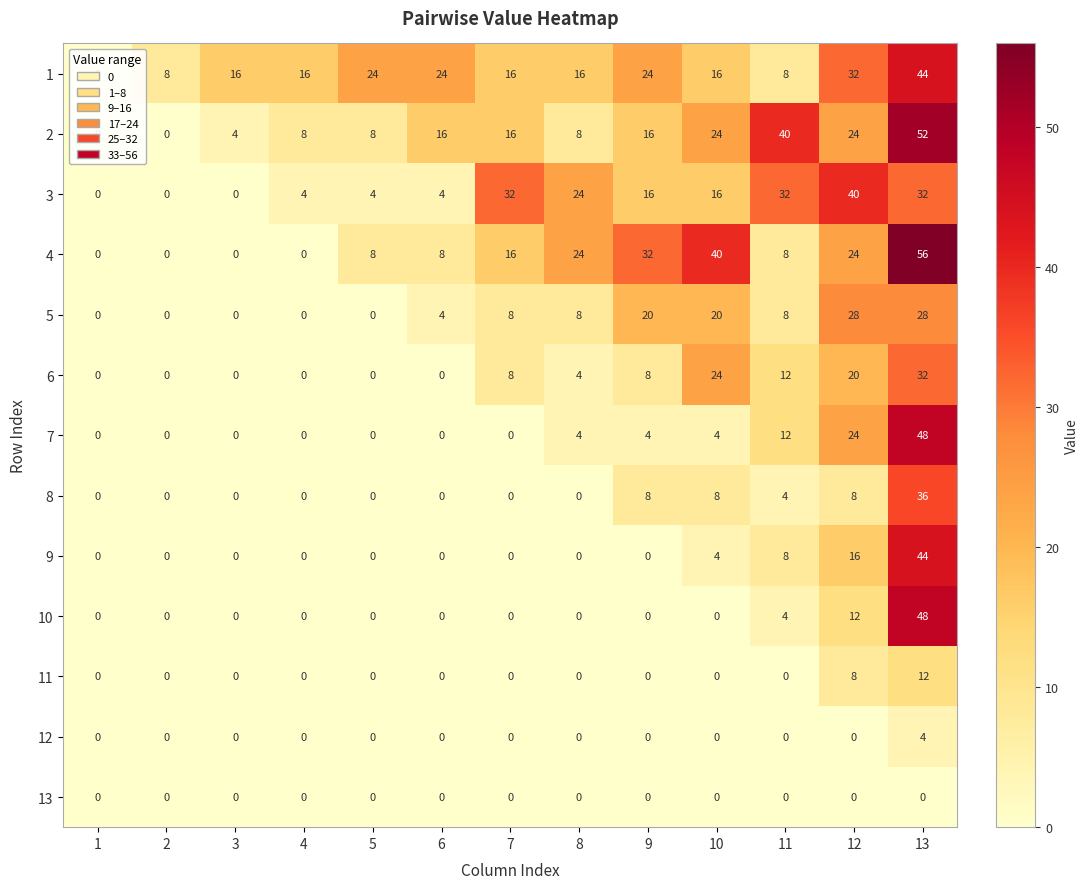

The 11 series shows 0 at 6. True or false?

True